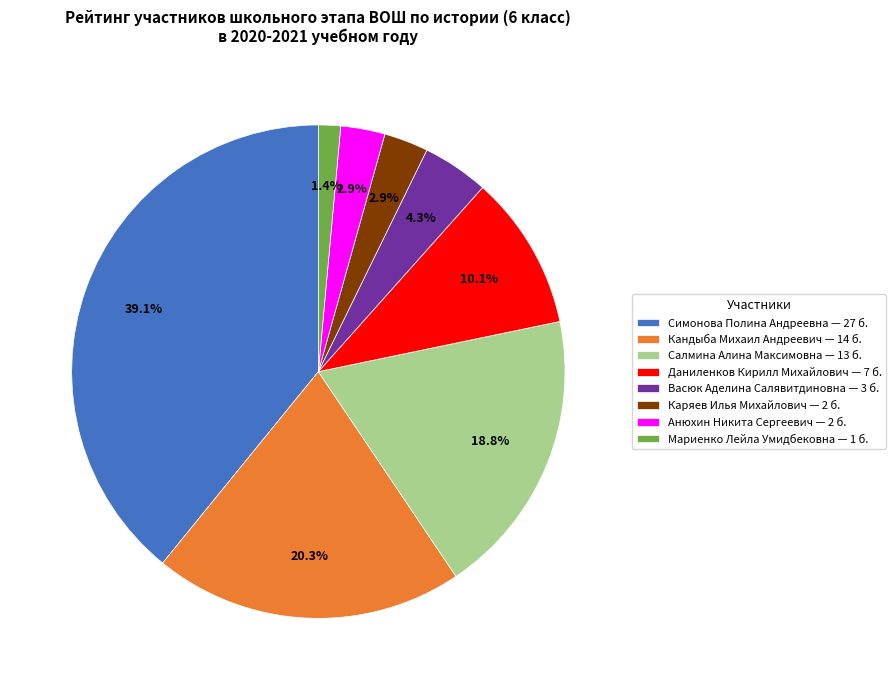

Does Анюхин Никита Сергеевич — 2 б. account for over 50% of the chart?

No